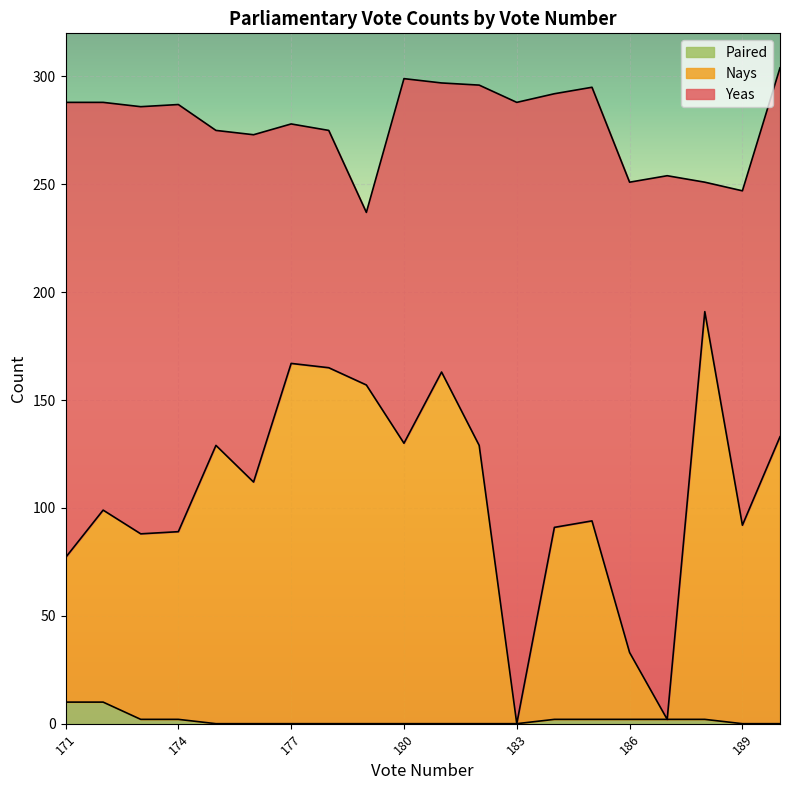

Reading left to right, what are all the values shown in this chart?

Yeas: 190=171	189=155	188=60	187=252	186=218	185=201	184=201	183=288	182=167	181=134	180=169	179=80	178=110	177=111	176=161	175=146	174=198	173=198	172=189	171=211
Nays: 190=133	189=92	188=189	187=0	186=31	185=92	184=89	183=0	182=129	181=163	180=130	179=157	178=165	177=167	176=112	175=129	174=87	173=86	172=89	171=67
Paired: 190=0	189=0	188=2	187=2	186=2	185=2	184=2	183=0	182=0	181=0	180=0	179=0	178=0	177=0	176=0	175=0	174=2	173=2	172=10	171=10